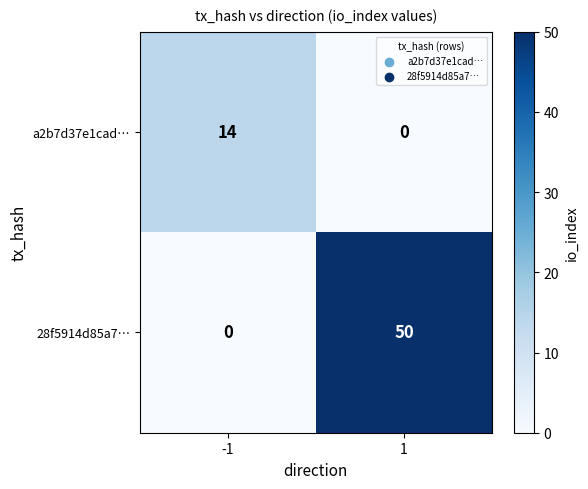

How many series are shown in this chart?

2